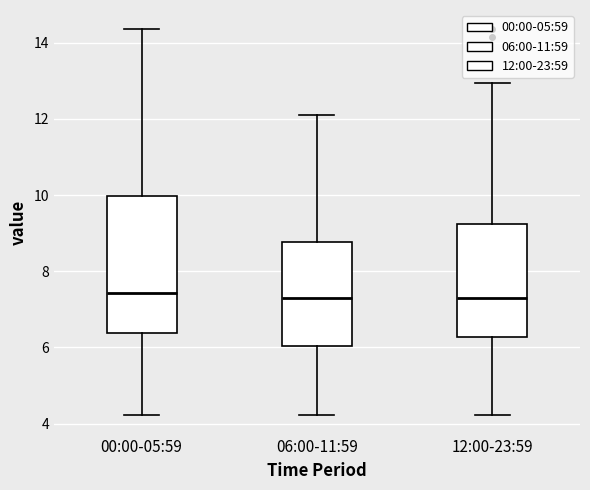

Which box is the tallest, from its lower edge to its upper edge?

00:00-05:59